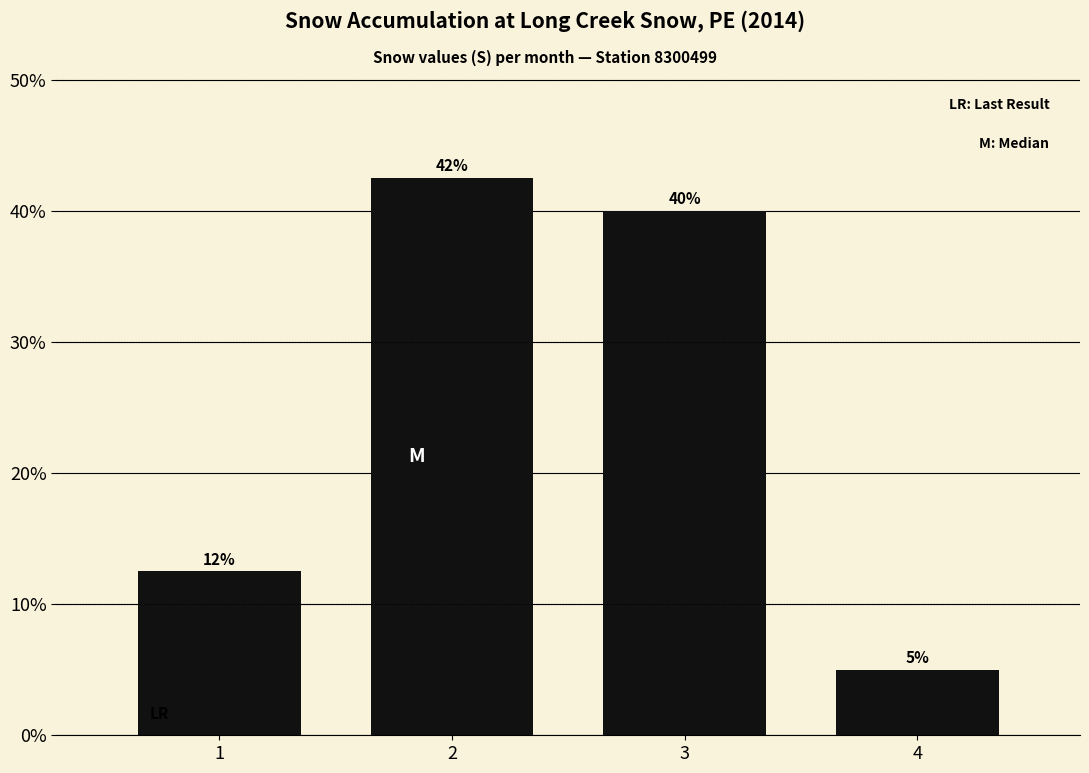

Does the chart contain any negative values?

No